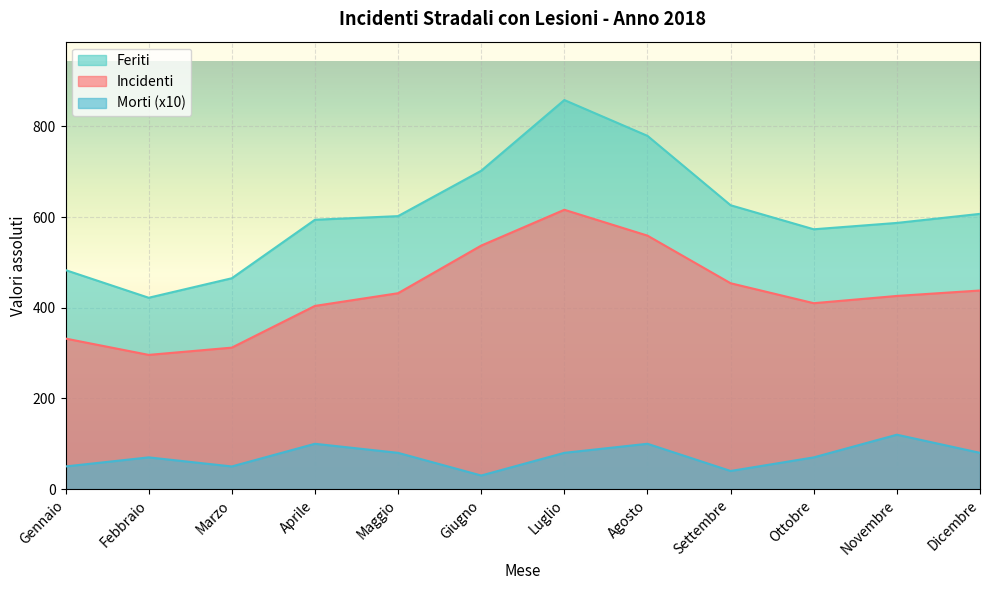

At which category does the chart reach its minimum across all series?

Giugno